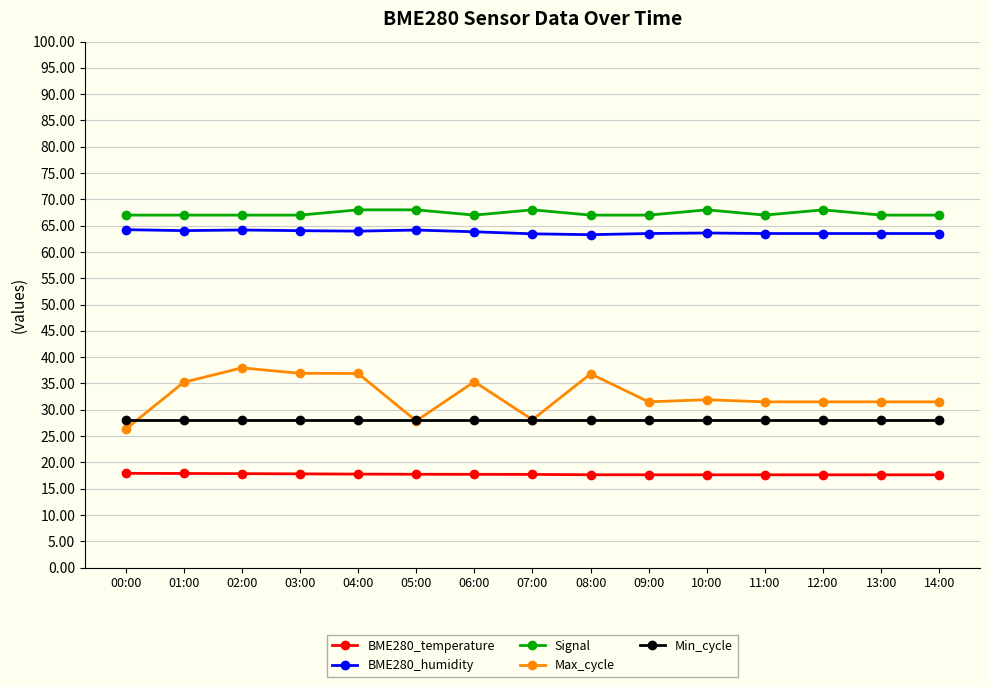

True or false: BME280_humidity and Max_cycle intersect in this chart.

False